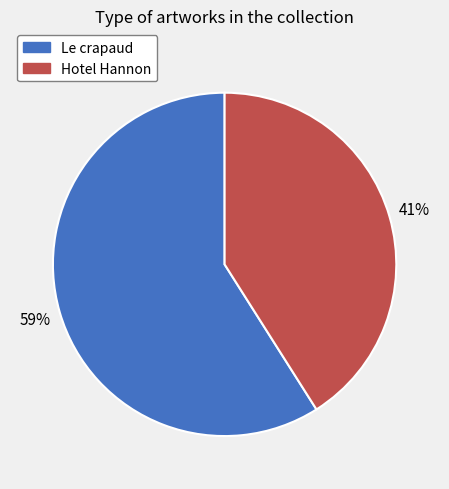

What is the majority slice?

Le crapaud